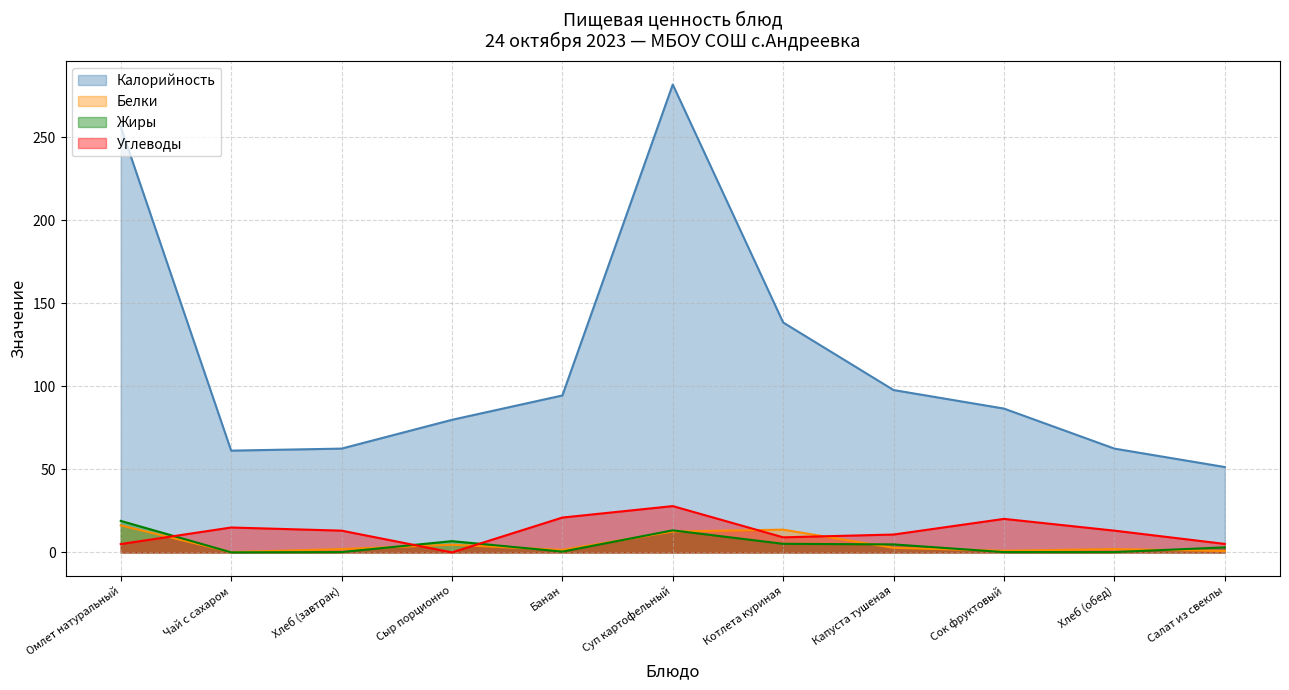

Which series changed the most between Хлеб (завтрак) and Капуста тушеная?

Калорийность